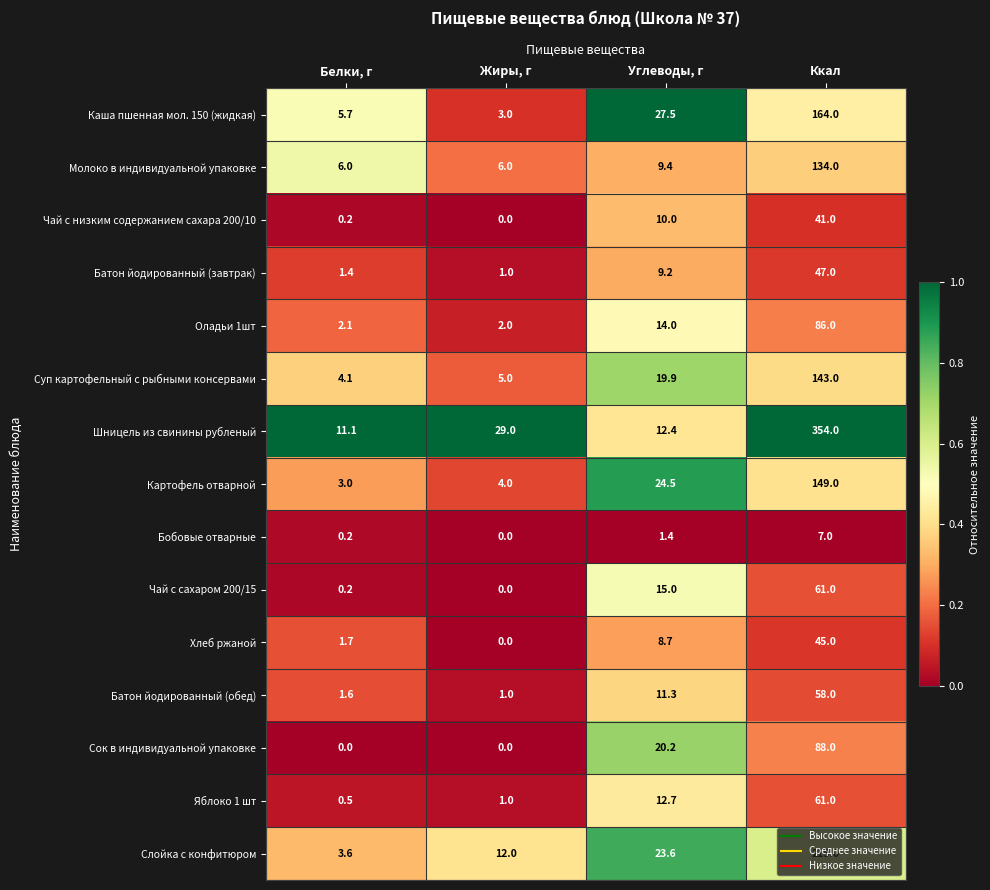

What is the greatest value displayed?

354.0